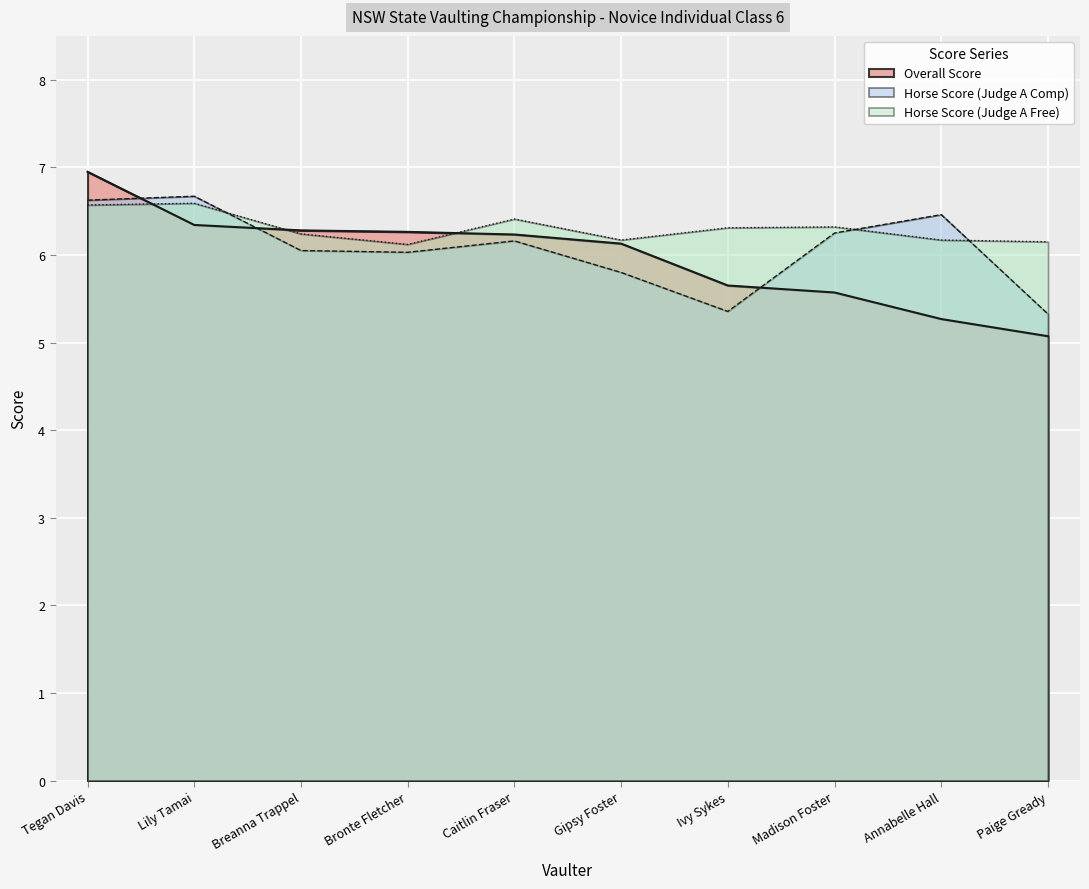

How many values in the Overall Score series exceed 6?

6